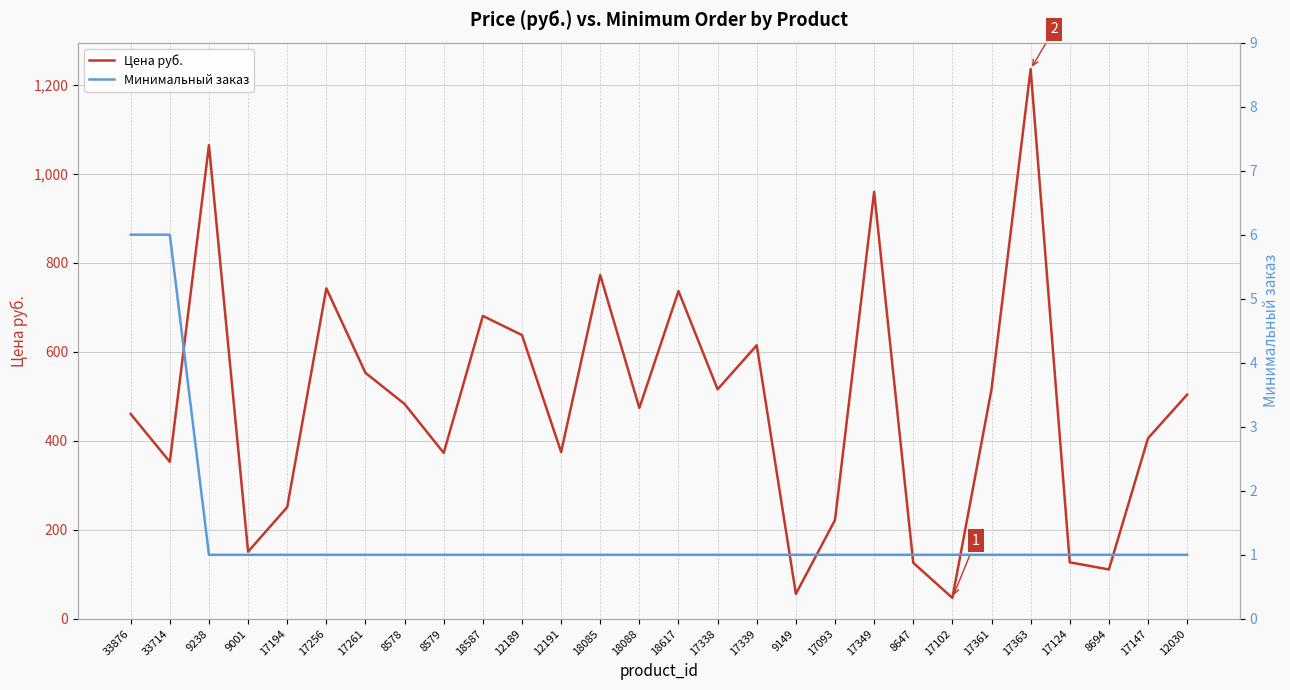

Rank the categories by Минимальный заказ value from lowest to highest.

9238, 9001, 17194, 17256, 17261, 8578, 8579, 18587, 12189, 12191, 18085, 18088, 18617, 17338, 17339, 9149, 17093, 17349, 8647, 17102, 17361, 17363, 17124, 8694, 17147, 12030, 33876, 33714